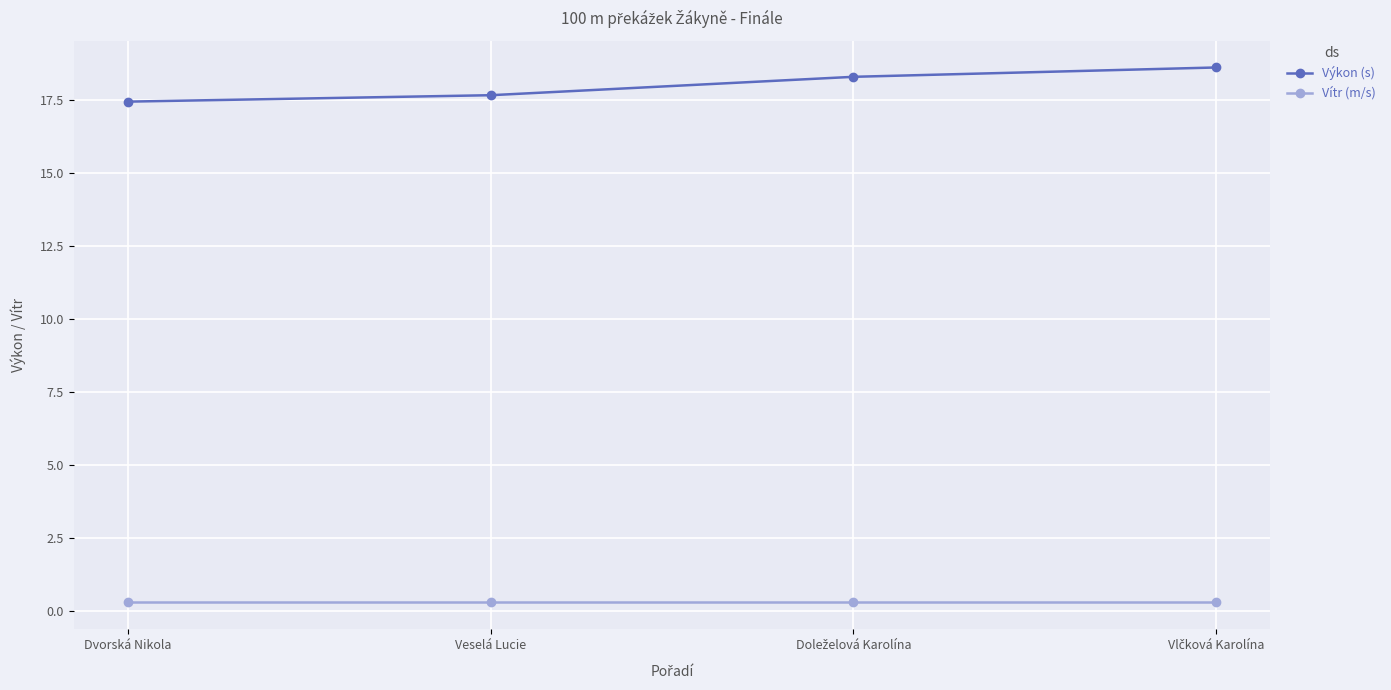

Is it true that Výkon (s) equals 25.3 at Veselá Lucie?

False